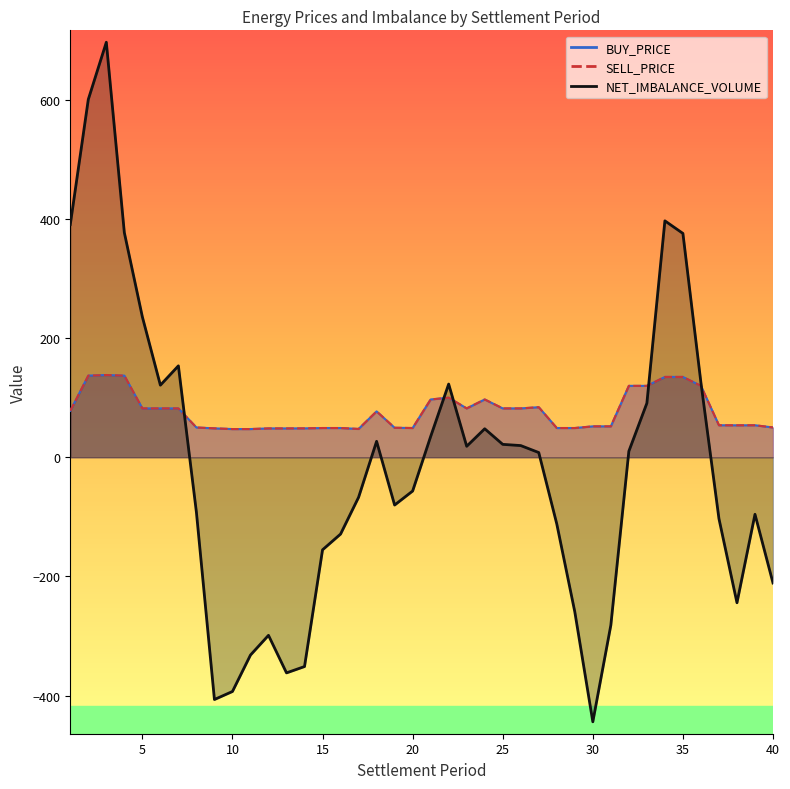

Between 8 and 5, which is larger?

5